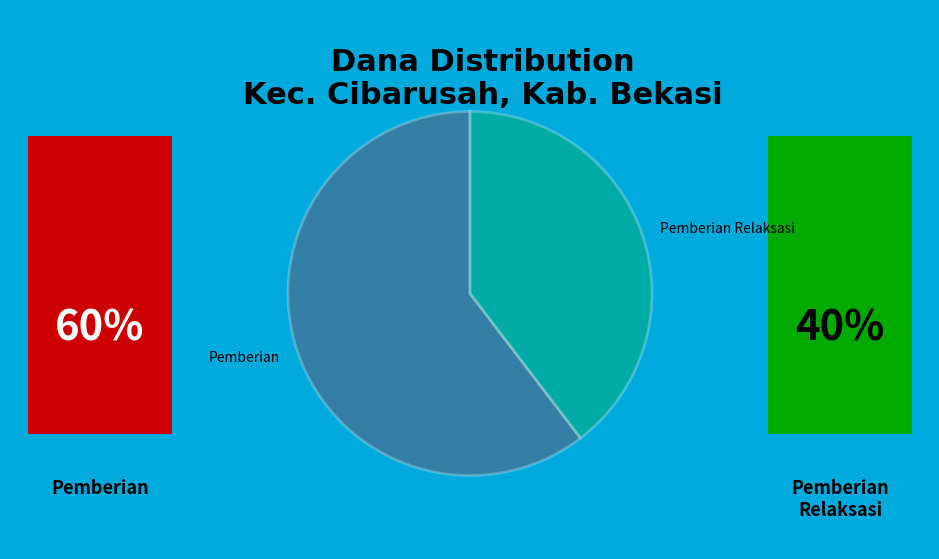

Which slice represents more than half of the pie?

Pemberian